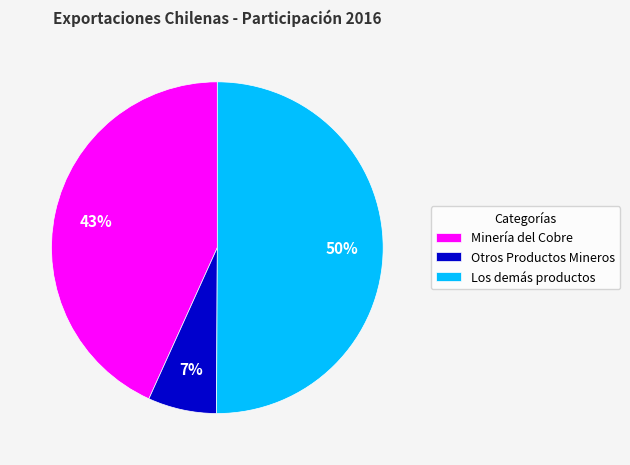

Approximately how many times larger is the value at Los demás productos compared to Minería del Cobre?

1.2